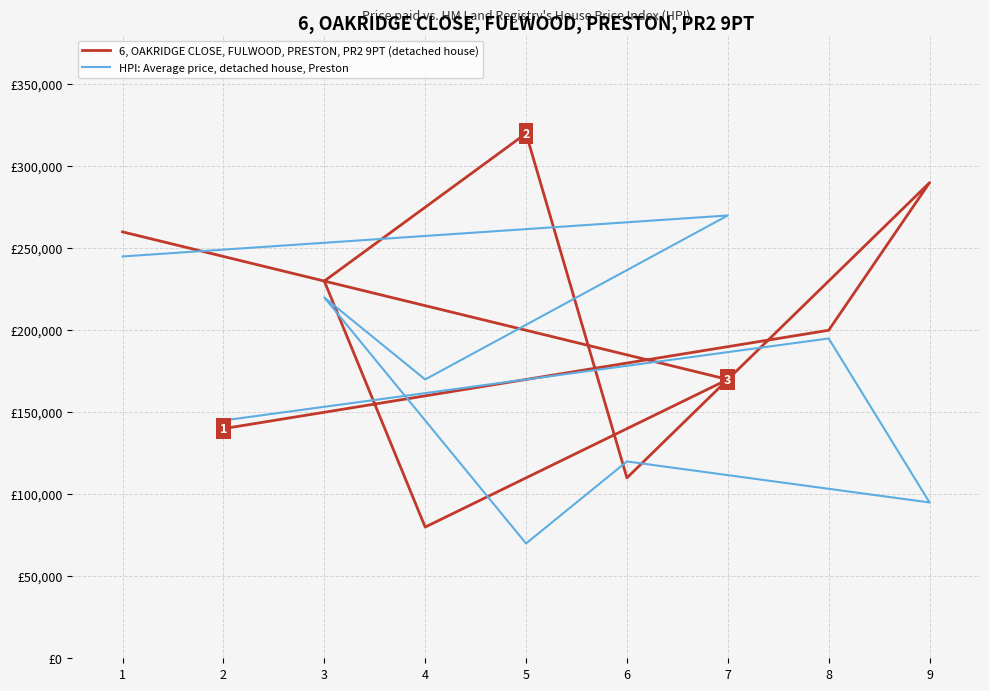

Between 3 and 1, which is larger?

1